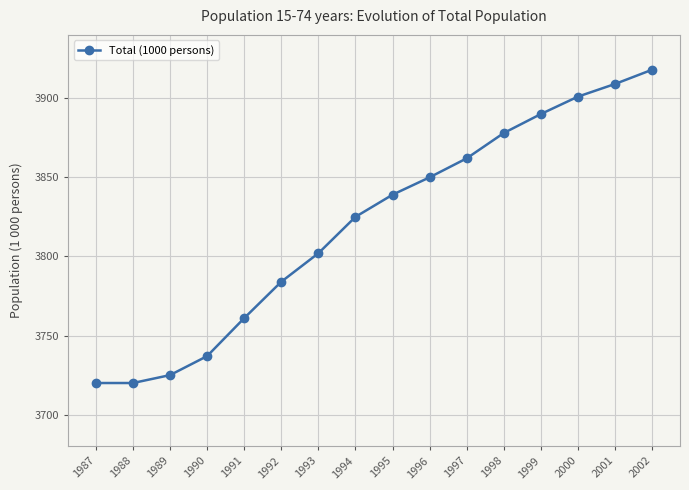

What is the sum of all values?

61121